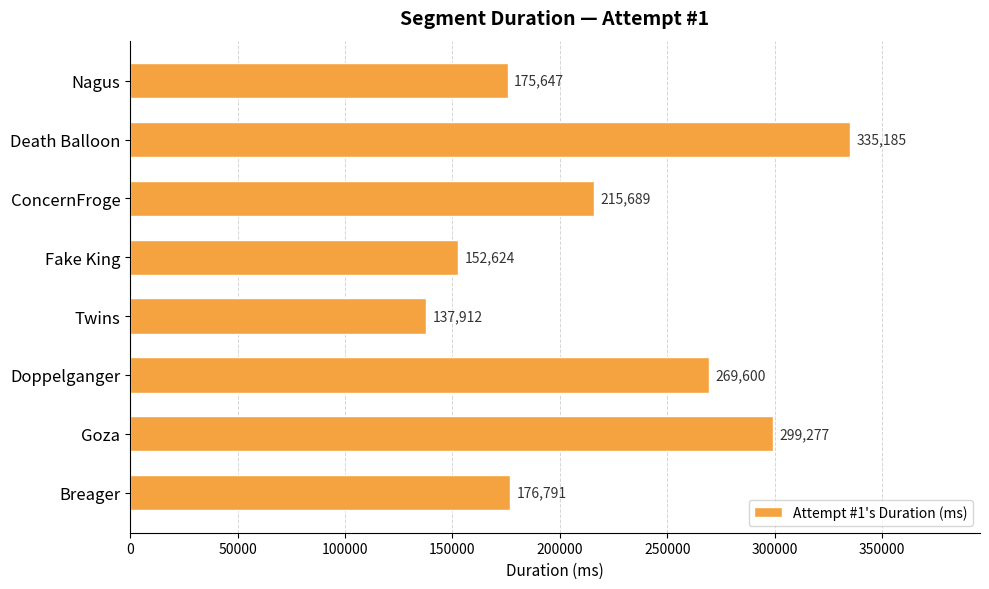

What is the ratio of the value at Death Balloon to the value at Goza?

1.1